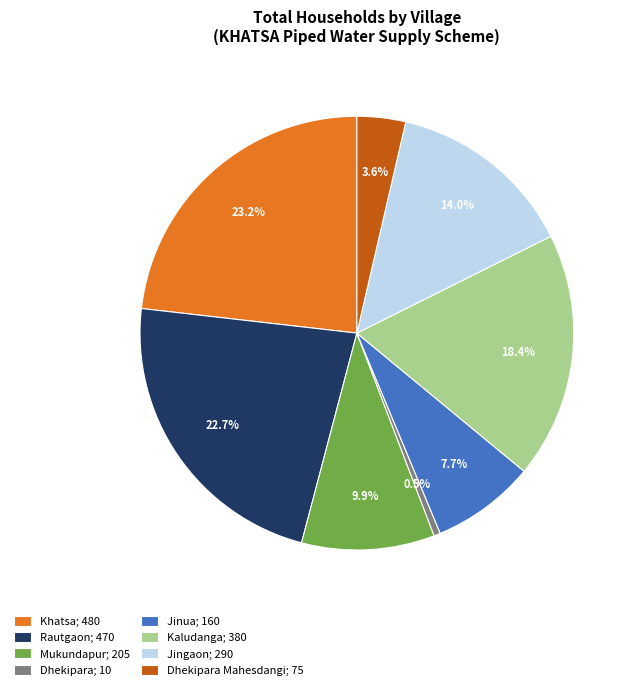

Which category has the smallest portion of the pie?

Dhekipara; 10